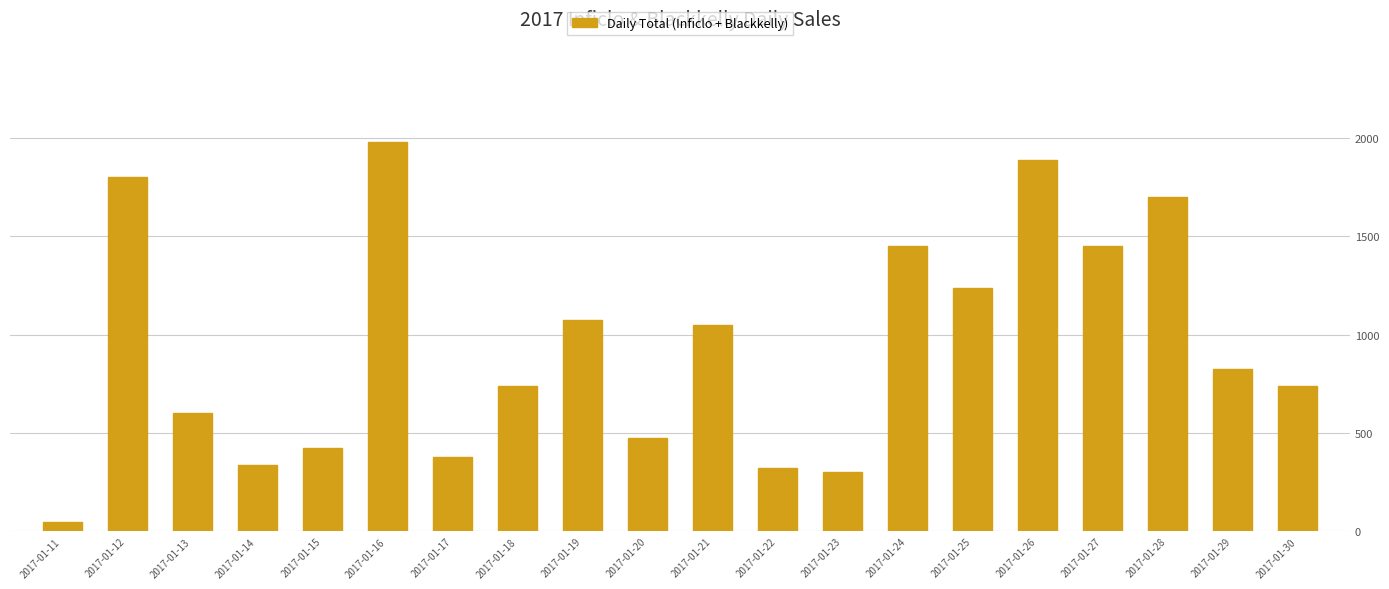

Approximately how many times larger is the value at 2017-01-24 compared to 2017-01-14?

4.3